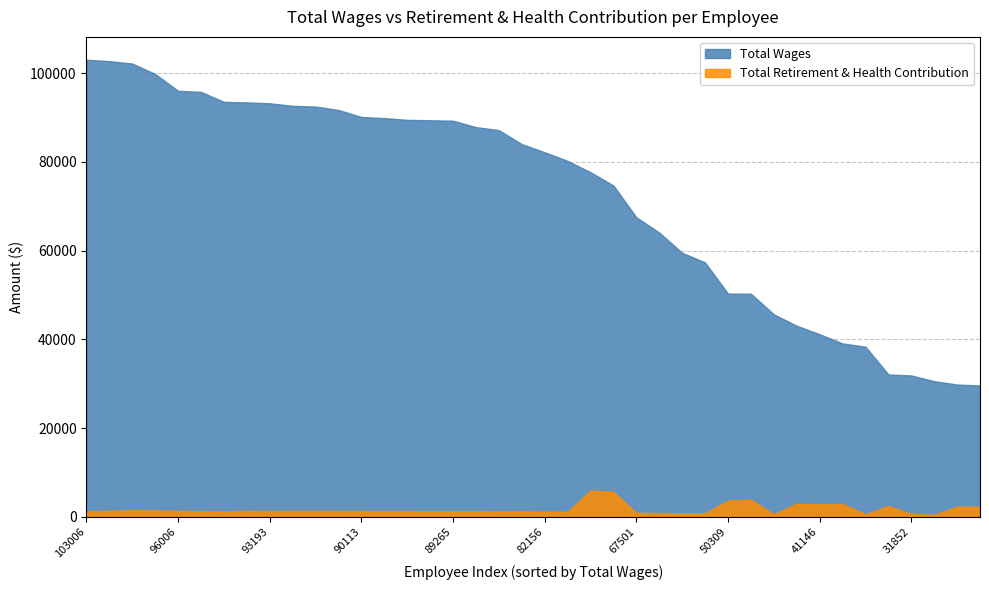

At how many categories does at least one series exceed 91924?

11